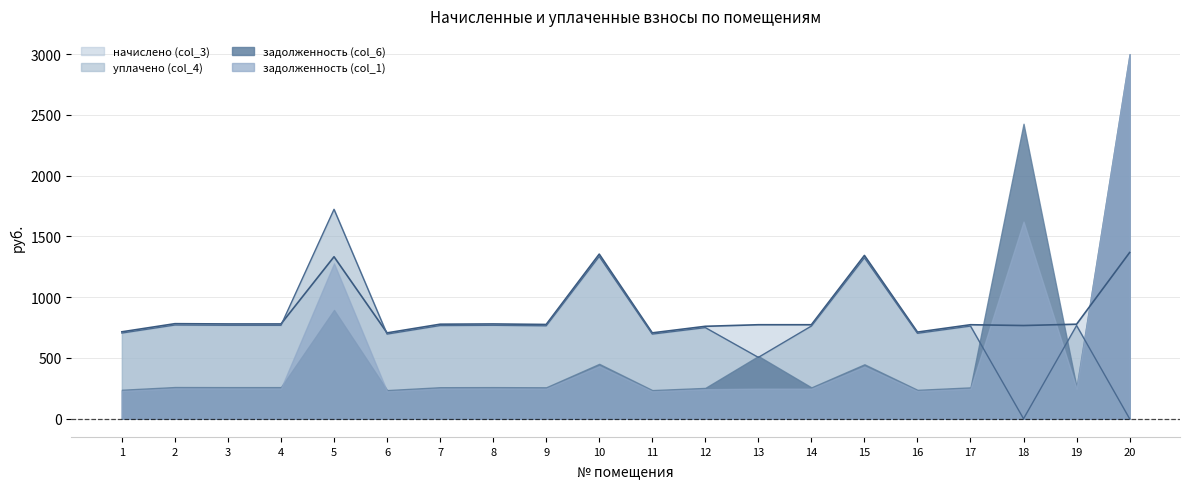

Is it true that начислено (col_3) equals 775.4 at 9?

True